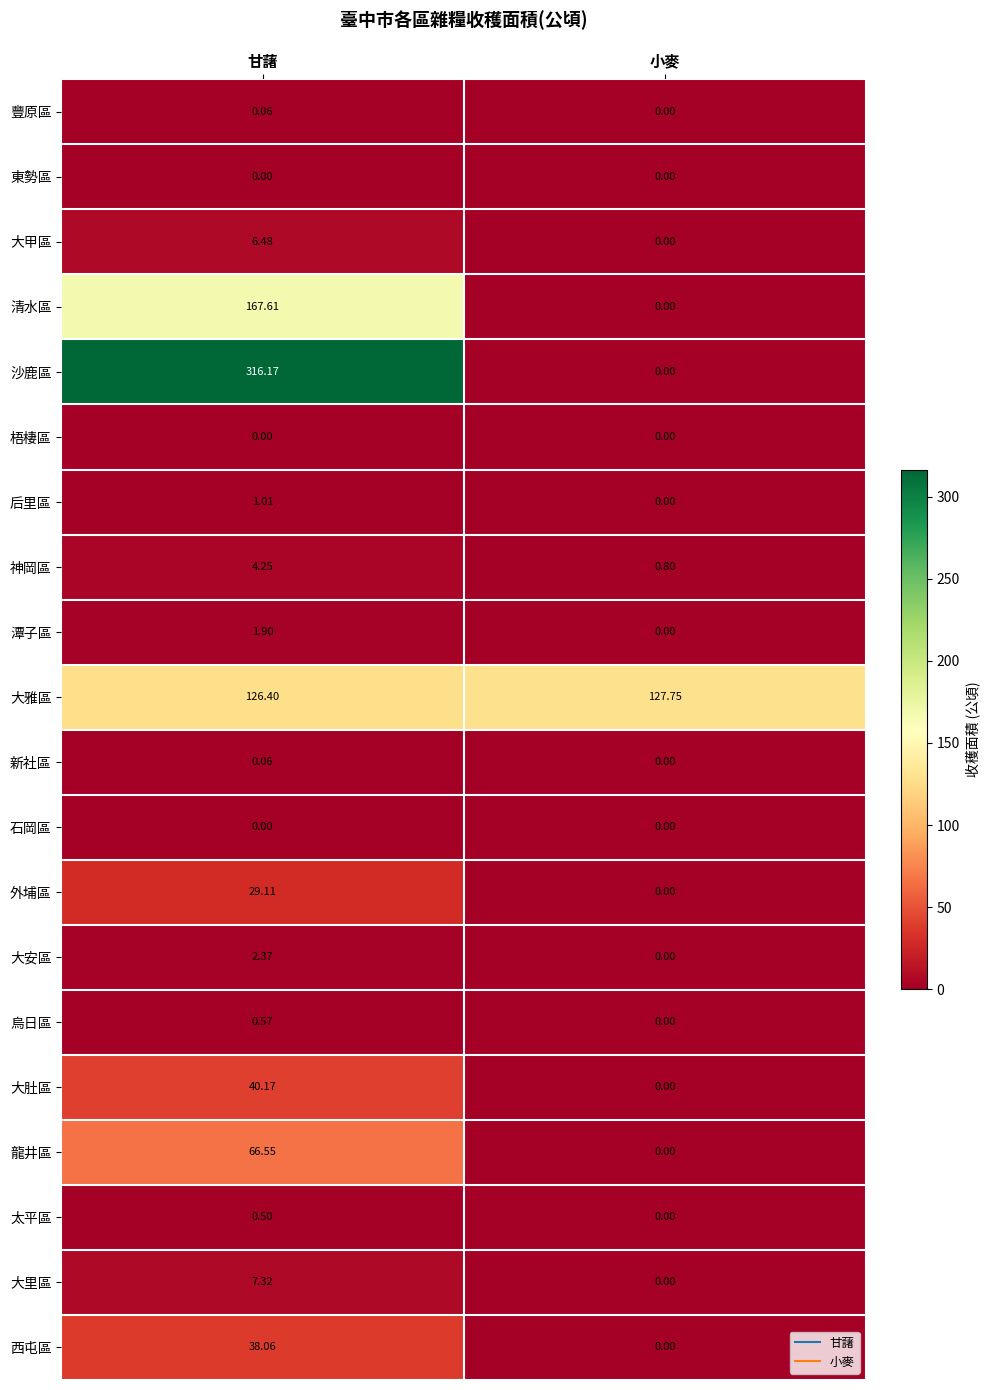

What is the total value across all series at 小麥?

128.6